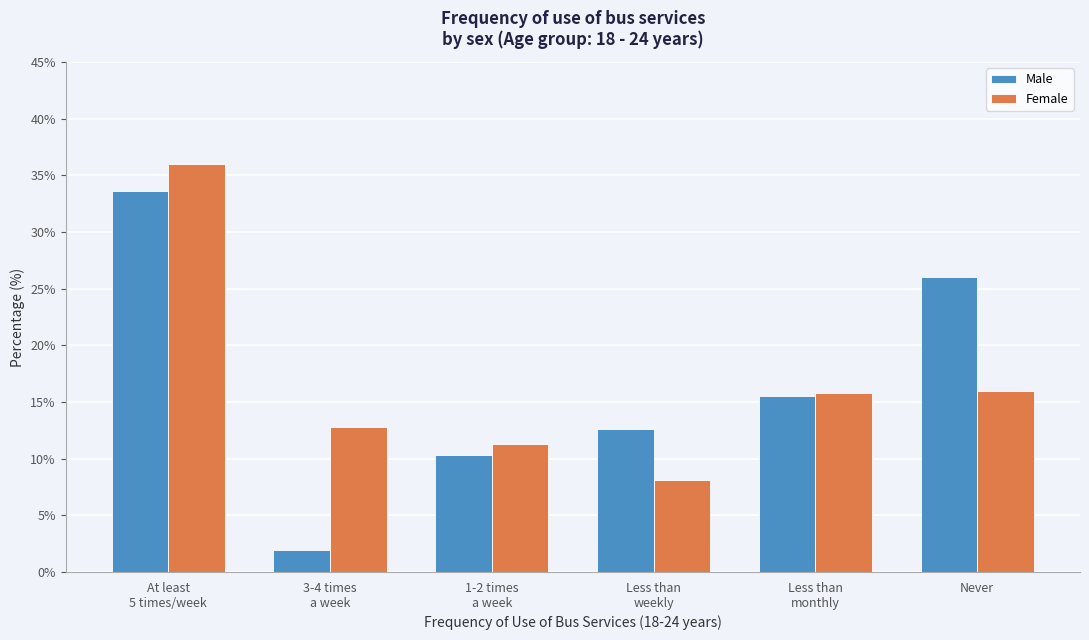

Reading right to left, what are all the values shown in this chart?

Male: 26.0	15.5	12.6	10.3	1.9	33.6
Female: 16.0	15.8	8.1	11.3	12.8	36.0